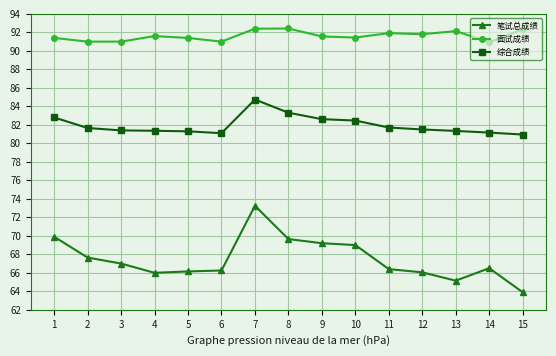

What is the difference between the maximum and minimum values in the 面试成绩 series?

1.5